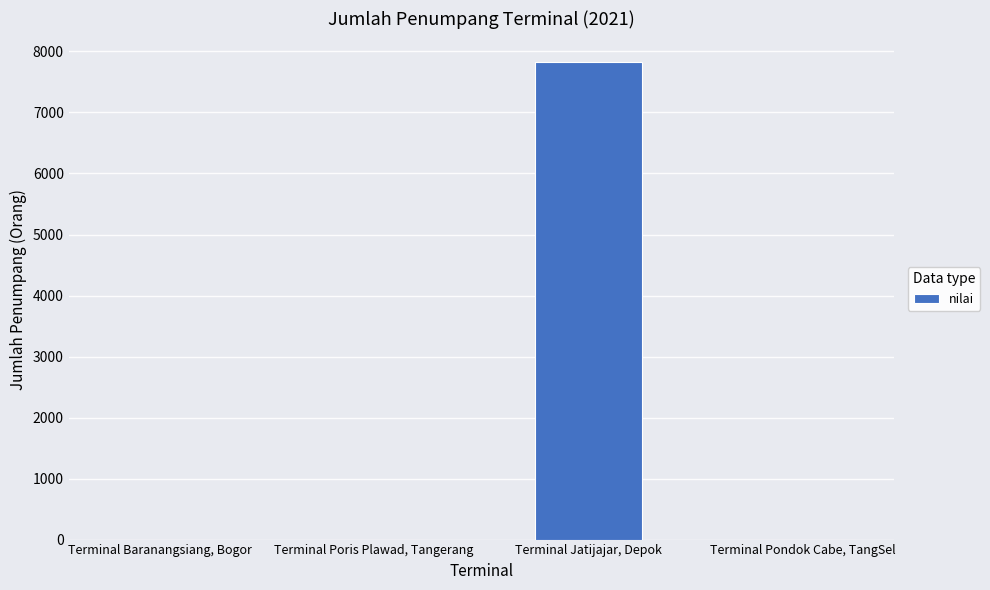

What is the average value?

1955